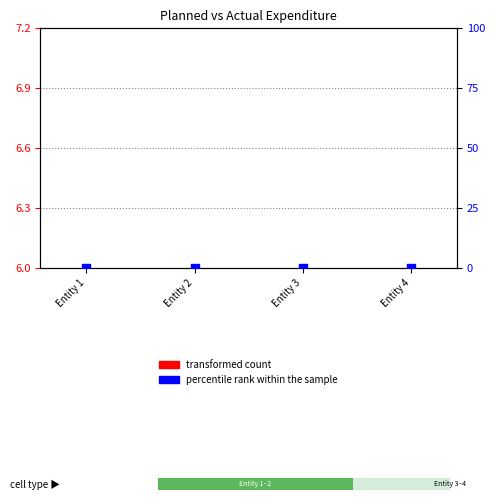

What are all the series names shown in the legend?

transformed count, percentile rank within the sample